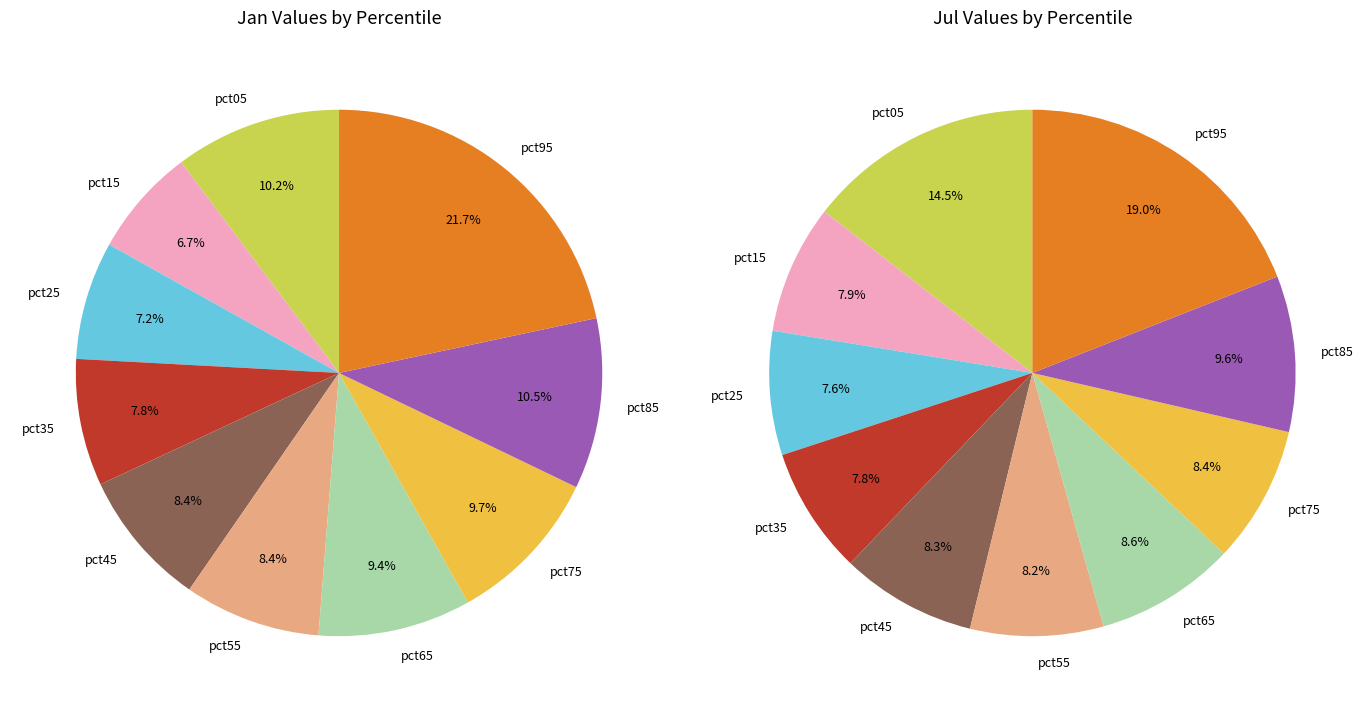

Is it true that 9 is 6% of the pie?

False